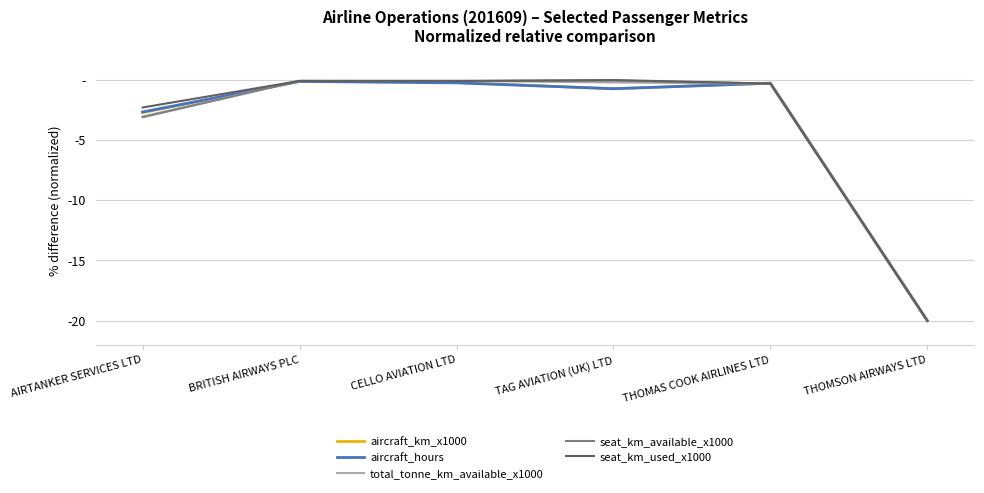

What are all the series names shown in the legend?

aircraft_km_x1000, aircraft_hours, total_tonne_km_available_x1000, seat_km_available_x1000, seat_km_used_x1000